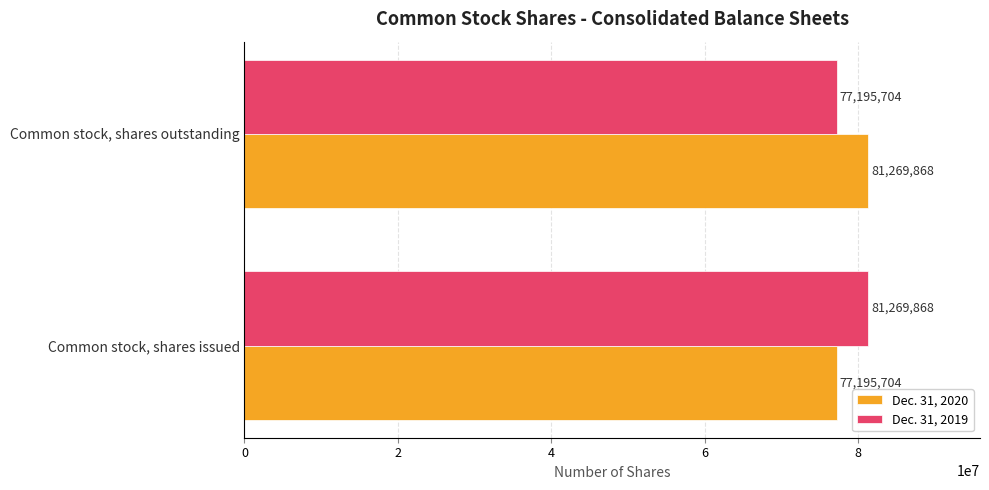

What is the minimum value for Dec. 31, 2020?

77195704